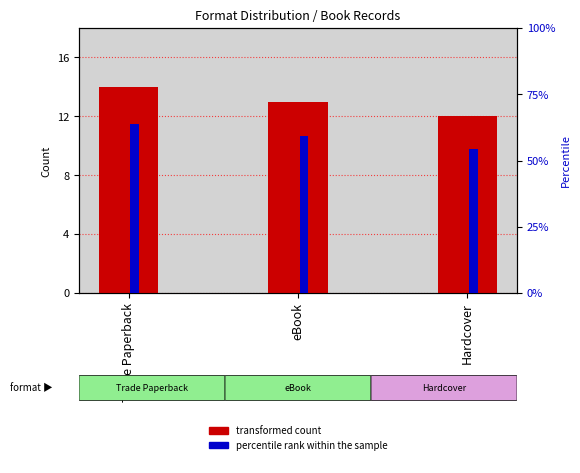

Which series changed the most between Trade Paperback and eBook?

percentile rank within the sample